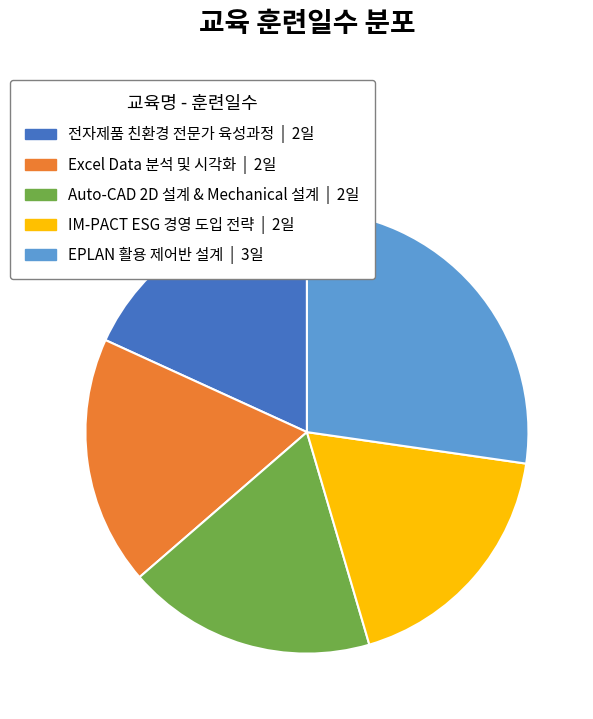

Is there any slice that represents more than half of the pie?

No